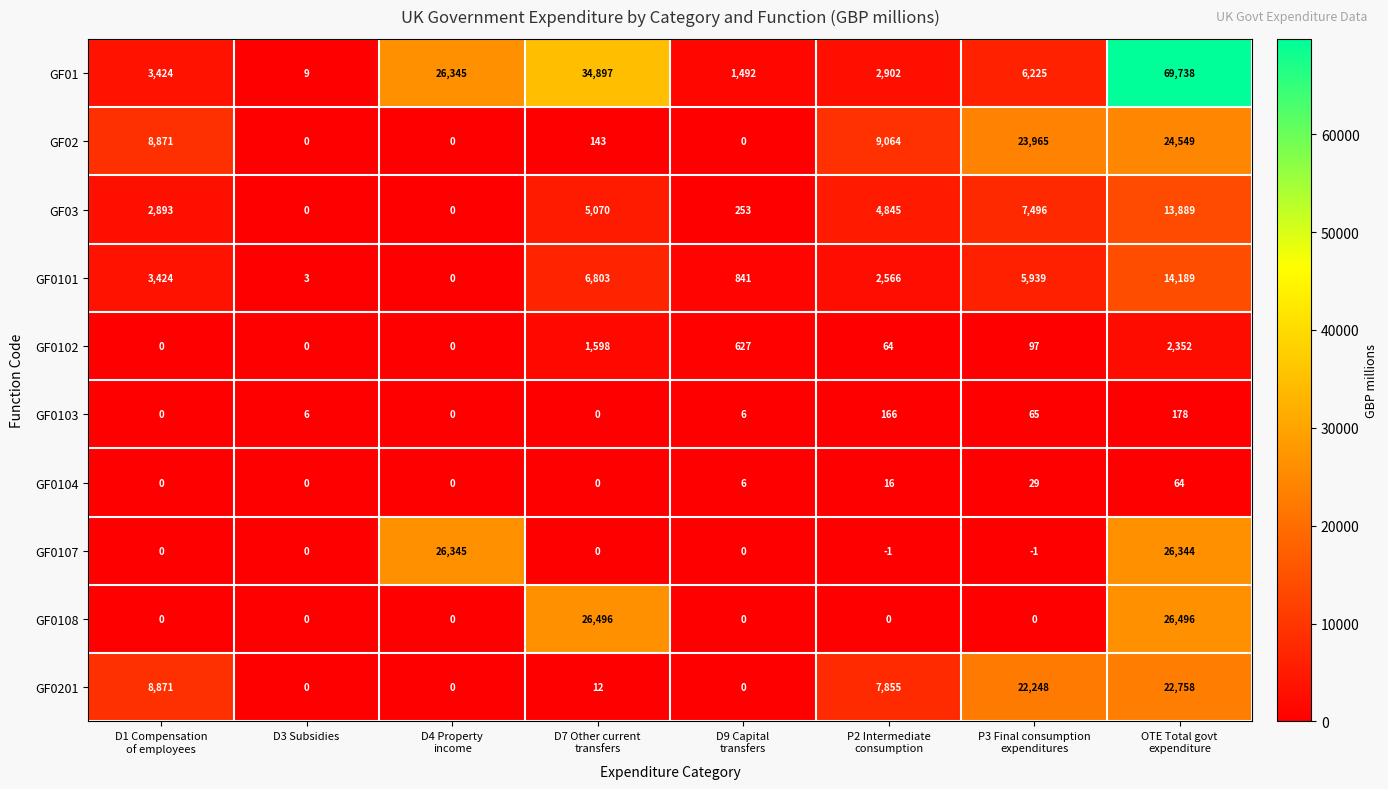

Rank the series by their maximum value, from highest to lowest.

GF01, GF0108, GF0107, GF02, GF0201, GF0101, GF03, GF0102, GF0103, GF0104